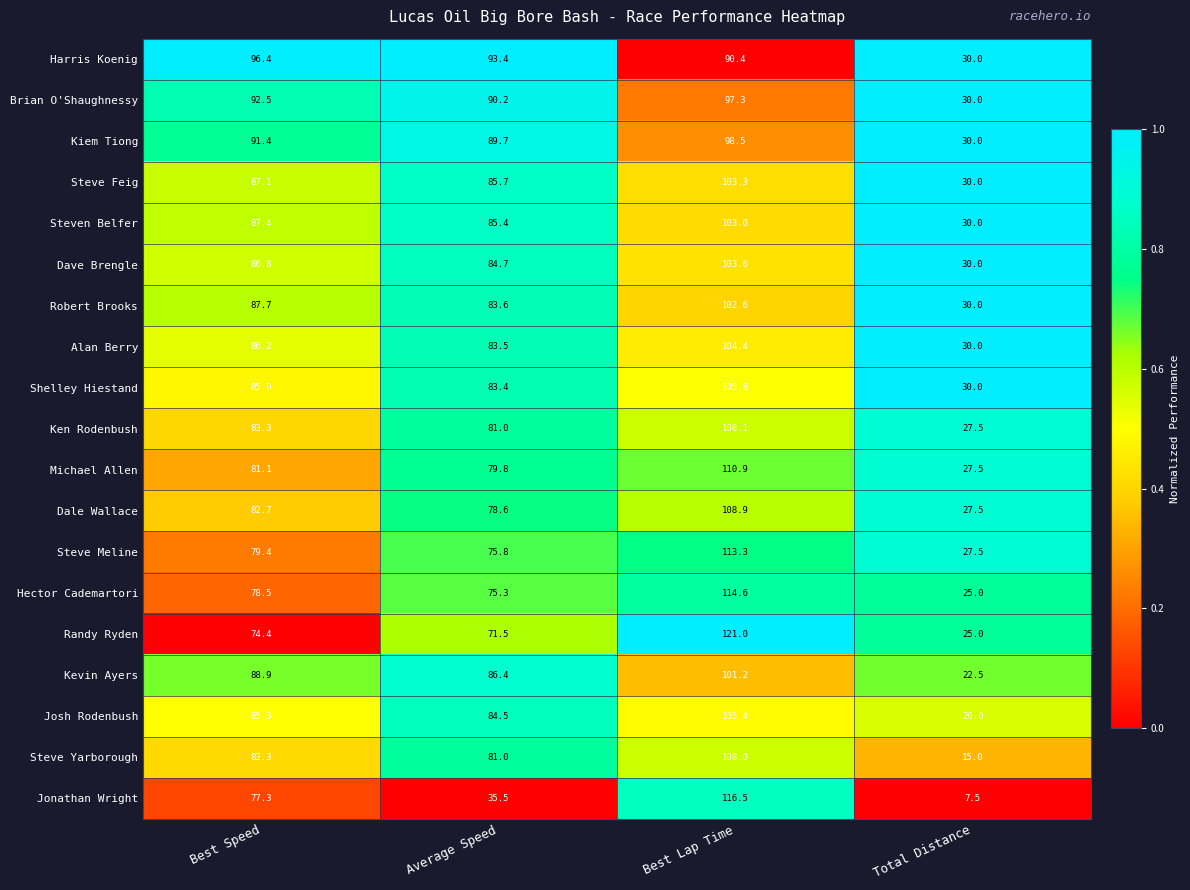

List the labels in order of Steve Feig value, largest first.

Best Lap Time, Best Speed, Average Speed, Total Distance